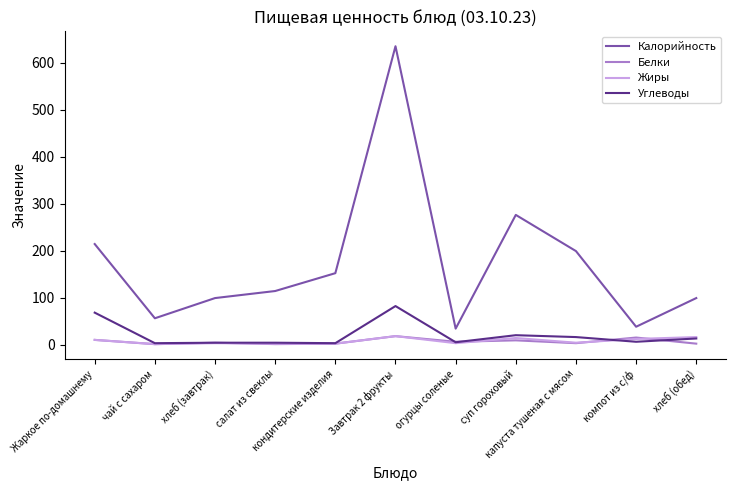

What is the approximate value of Калорийность at капуста тушеная с мясом?

199.0